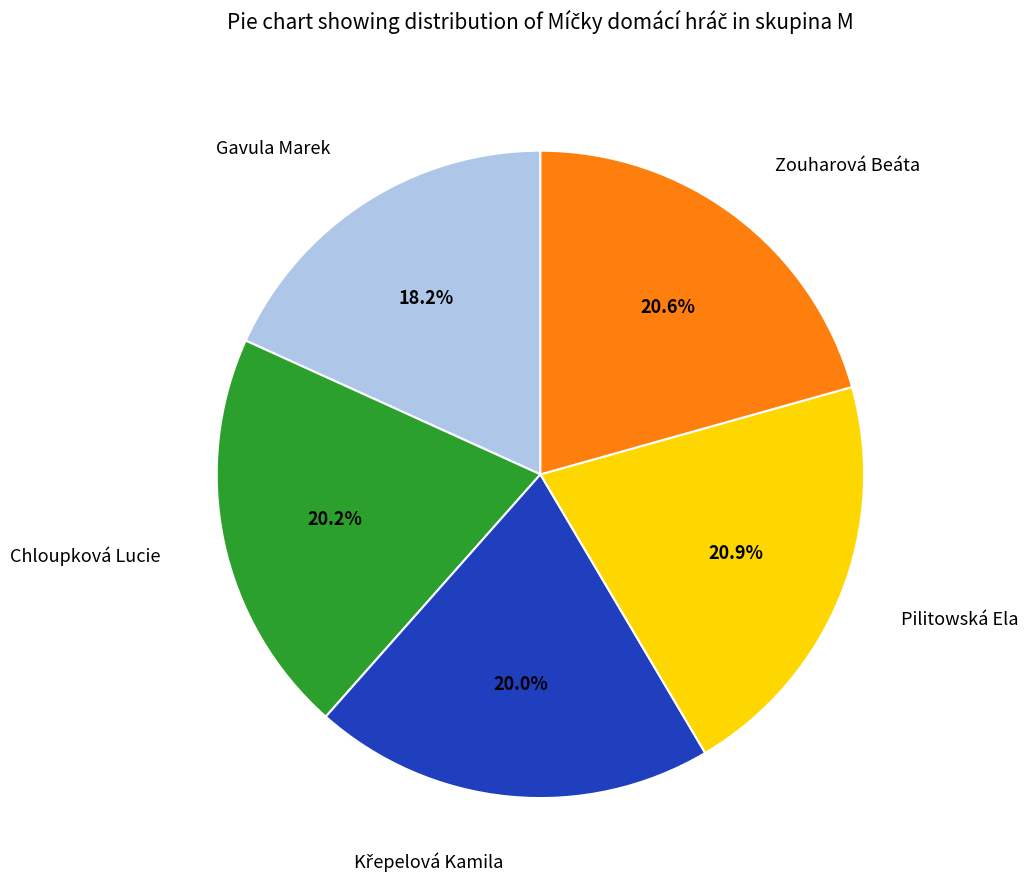

Between Pilitowská Ela and Gavula Marek, which is larger?

Pilitowská Ela